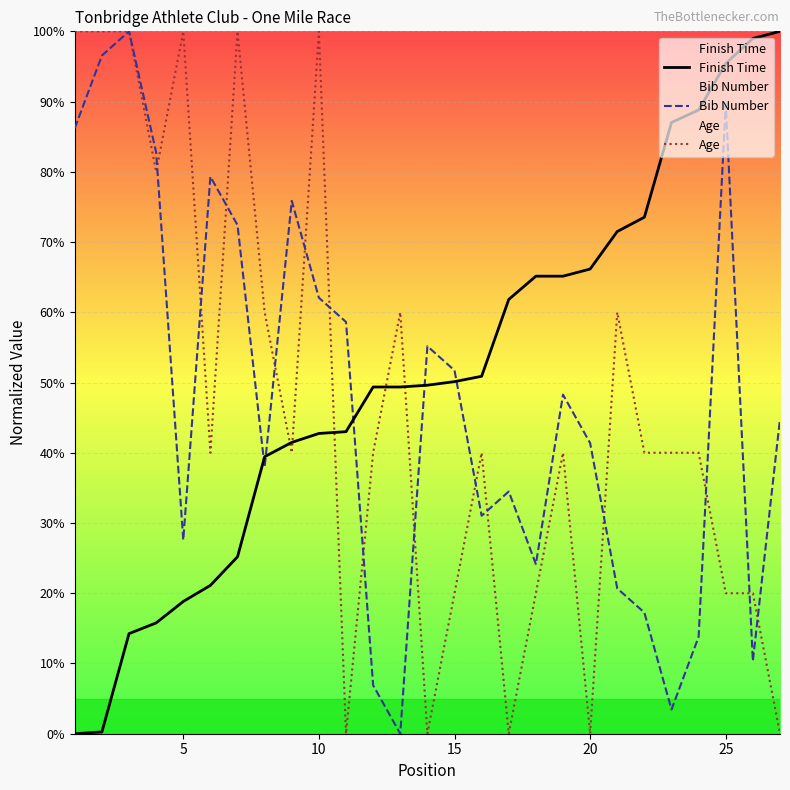

What are all the series names shown in the legend?

Finish Time, Bib Number, Age